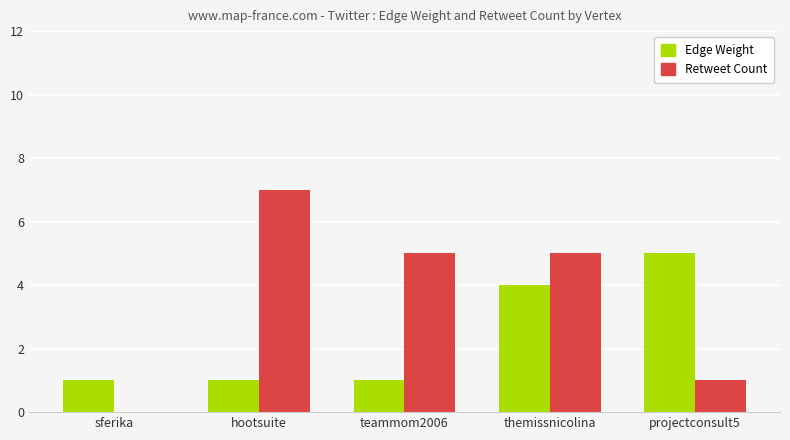

At which category is the sum across all series the highest?

themissnicolina